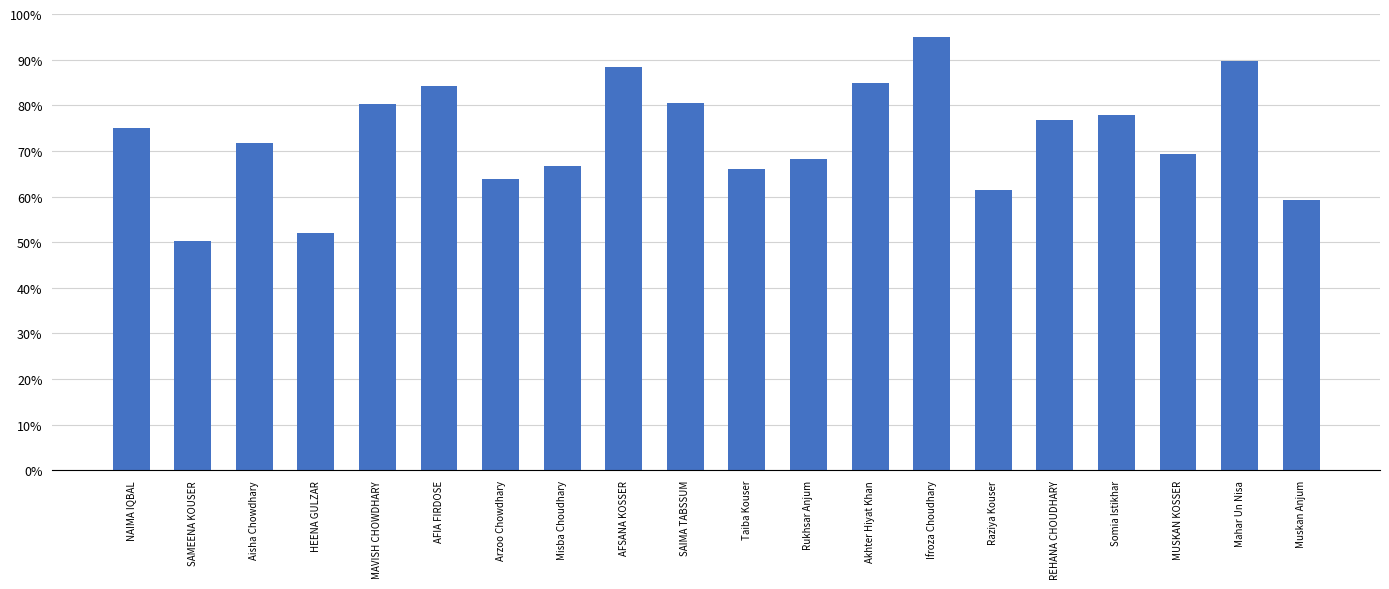

True or false: the data shows 77.8 at Somia Istikhar.

True